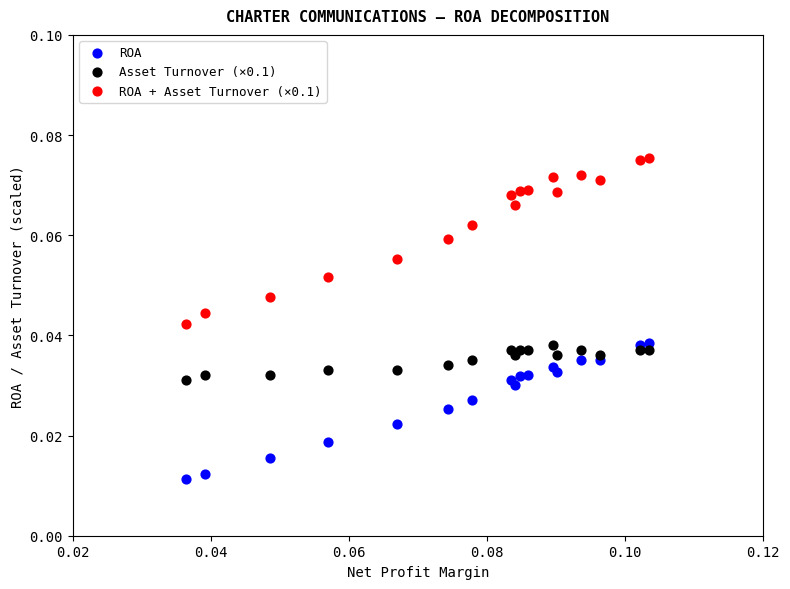

Which series has the widest spread of Y values?

ROA + Asset Turnover (×0.1)